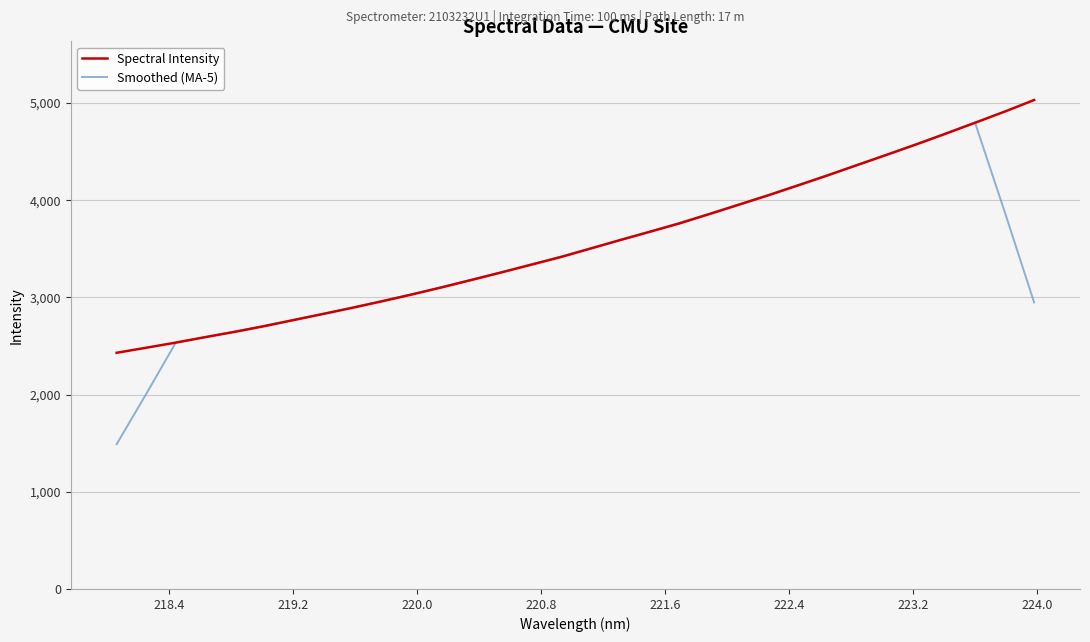

What is the maximum value for Smoothed (MA-5)?

4799.6